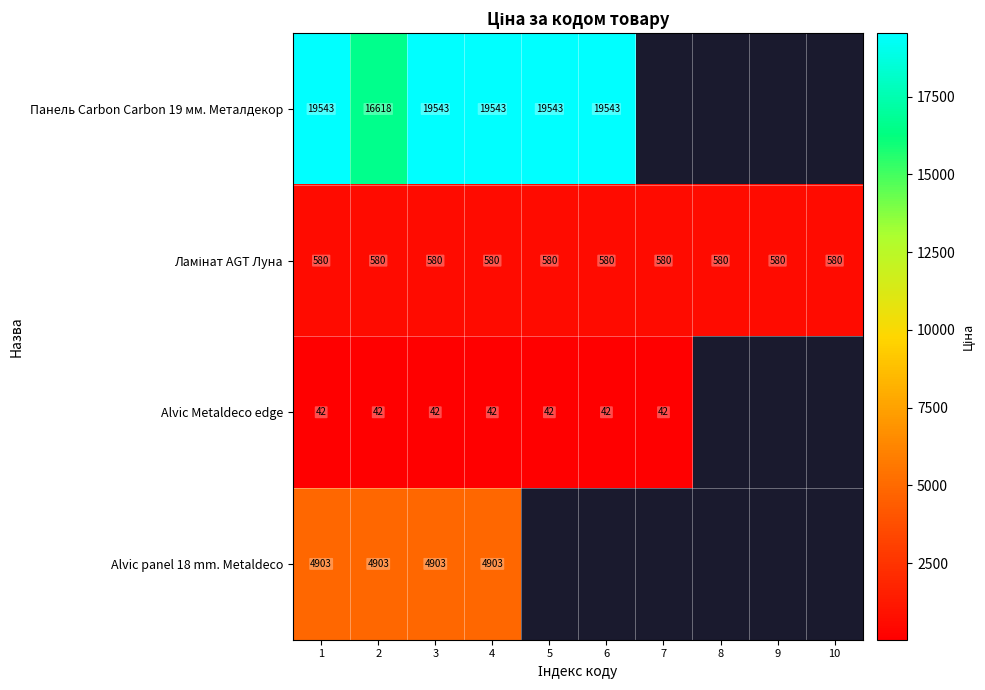

True or false: Панель Carbon Carbon 19 мм. Металдекор has a value of 19543.0 at 3.

True